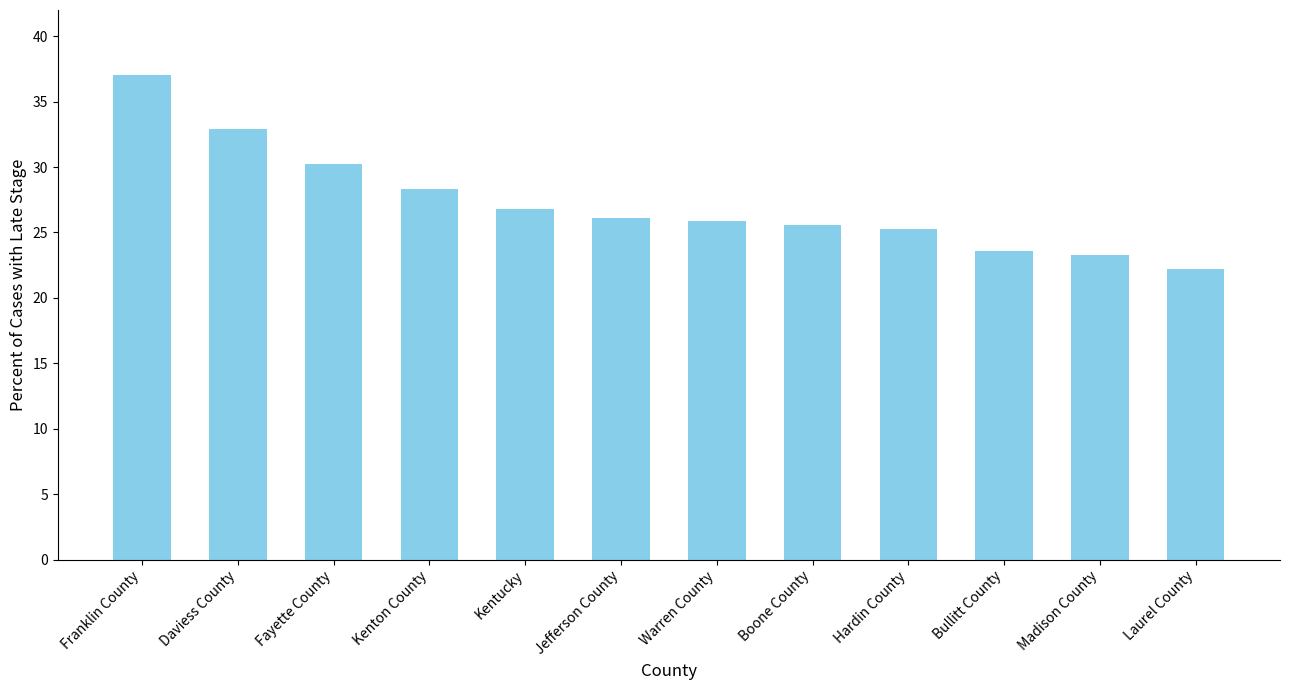

How many bars are there in total?

12